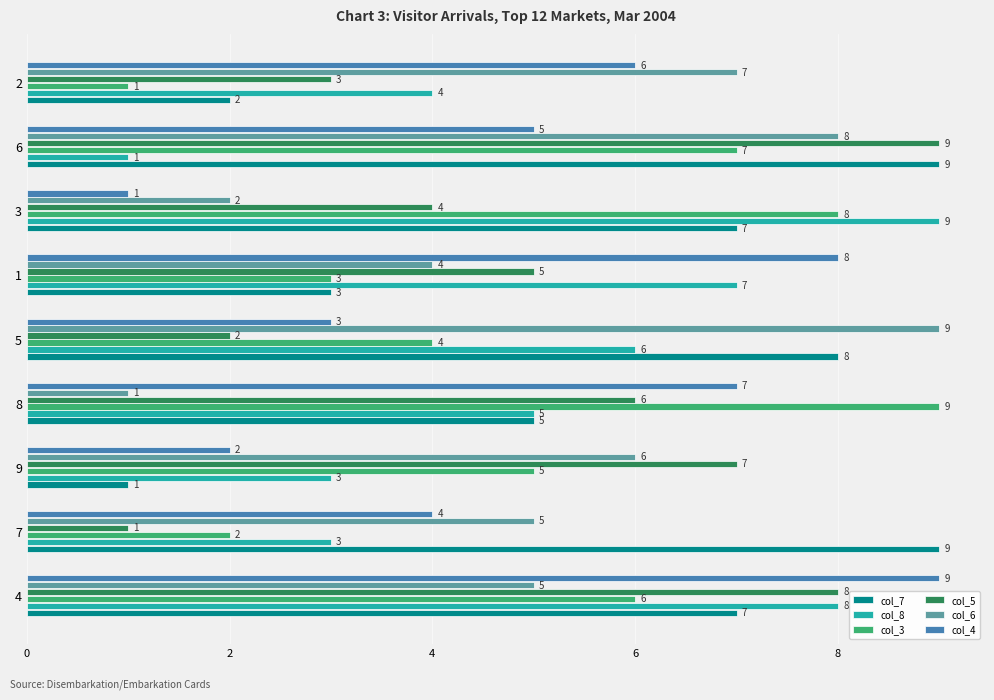

At which label does col_8 reach its peak?

3